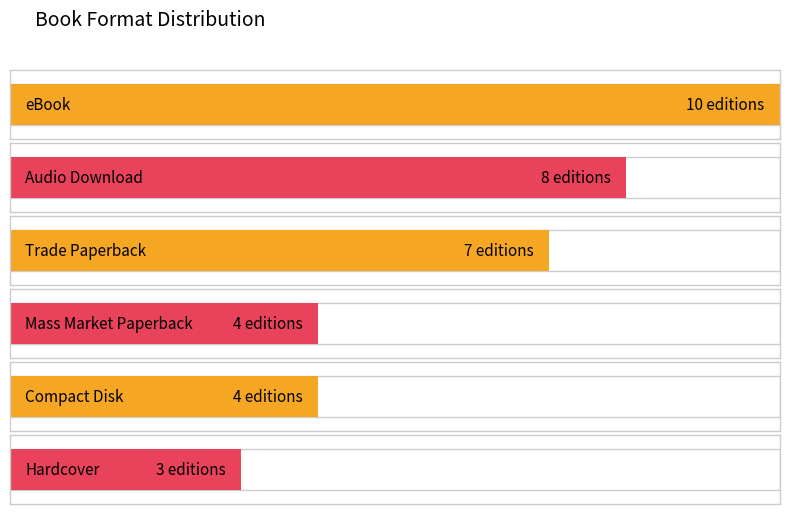

Rank the categories by value from lowest to highest.

Hardcover, Compact Disk, Mass Market Paperback, Trade Paperback, Audio Download, eBook